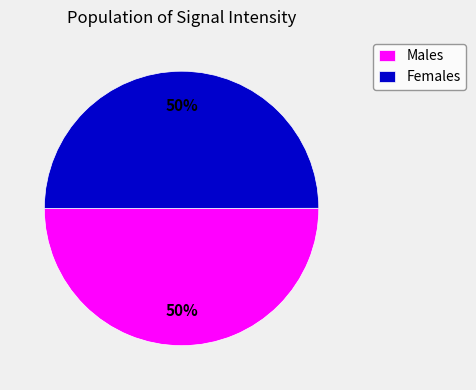

What percentage is the Females slice, to the nearest percent?

50%